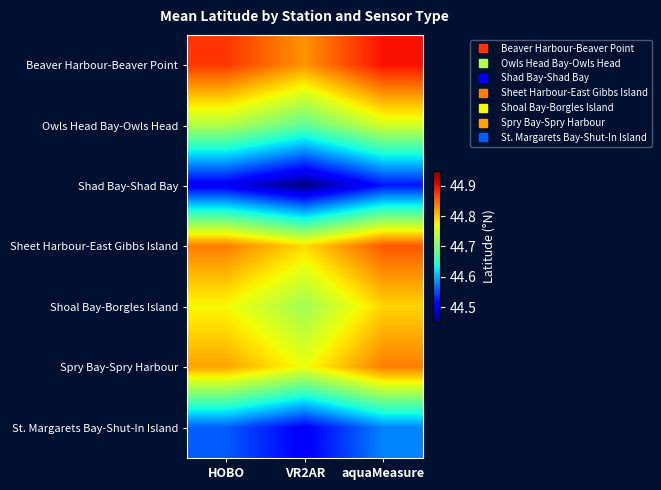

Which series has the largest total across all categories?

Beaver Harbour-Beaver Point